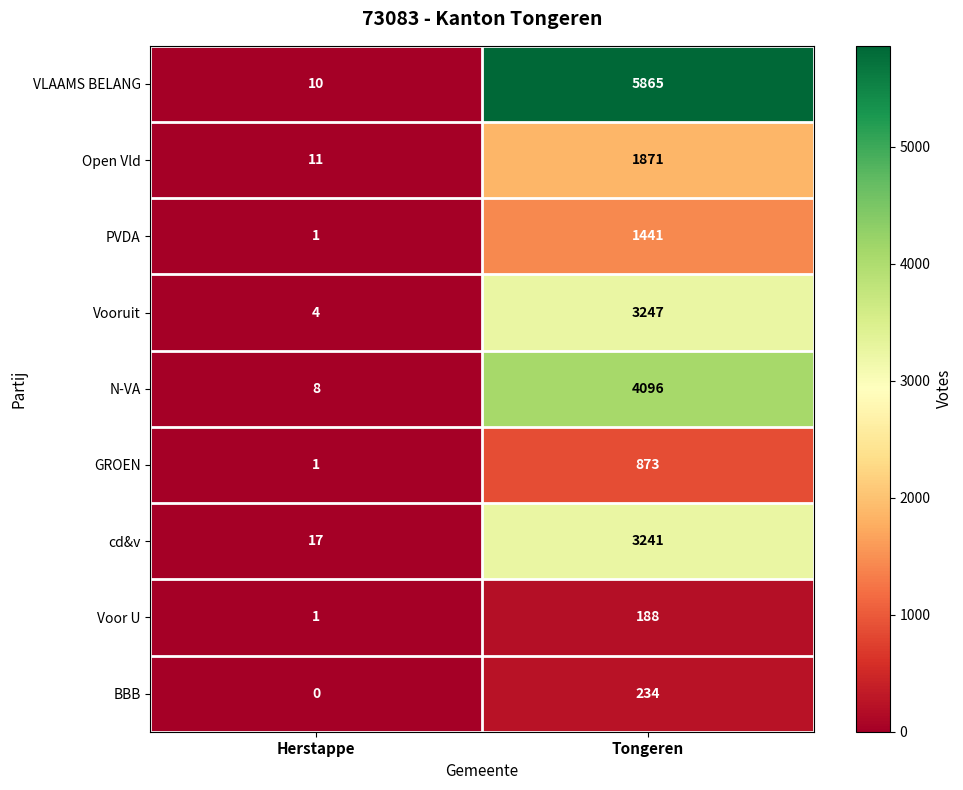

The cd&v series shows 3241 at Tongeren. True or false?

True